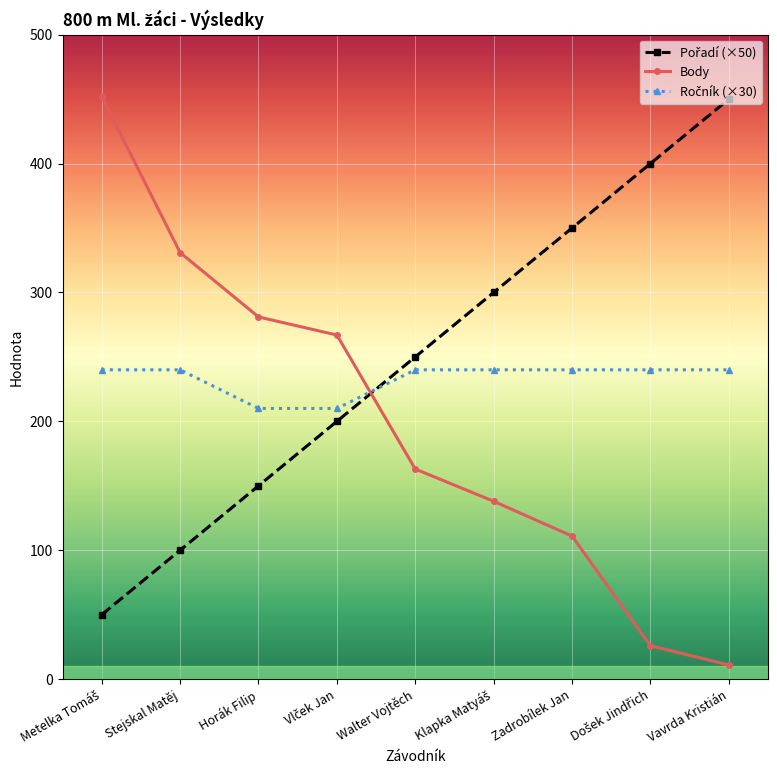

True or false: Body has more than 2 interior local peaks.

False